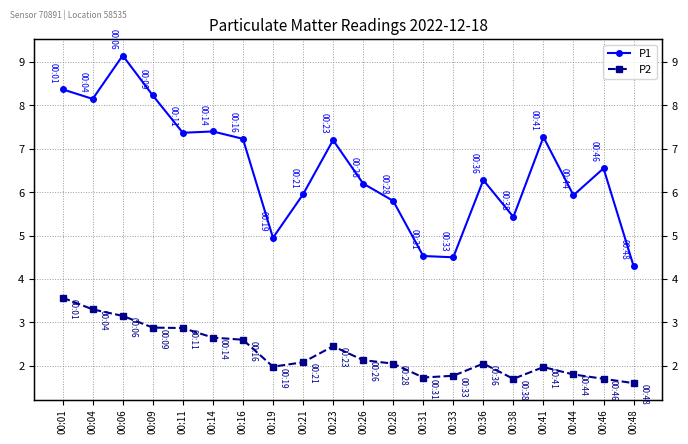

True or false: P1 and P2 cross at least once.

False